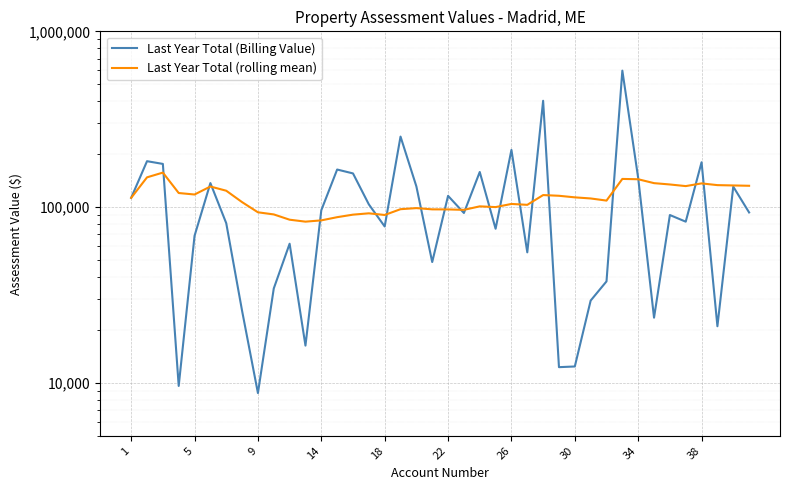

What is the total value across all series at 29?

141405